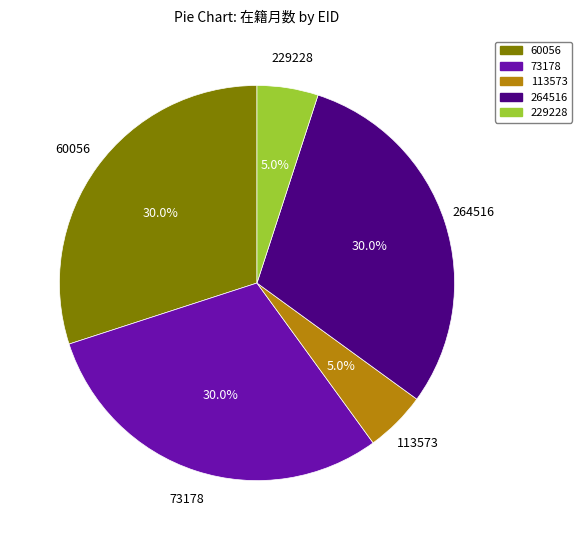

To the nearest percent, what is the difference between the largest and smallest slice percentages?

25%